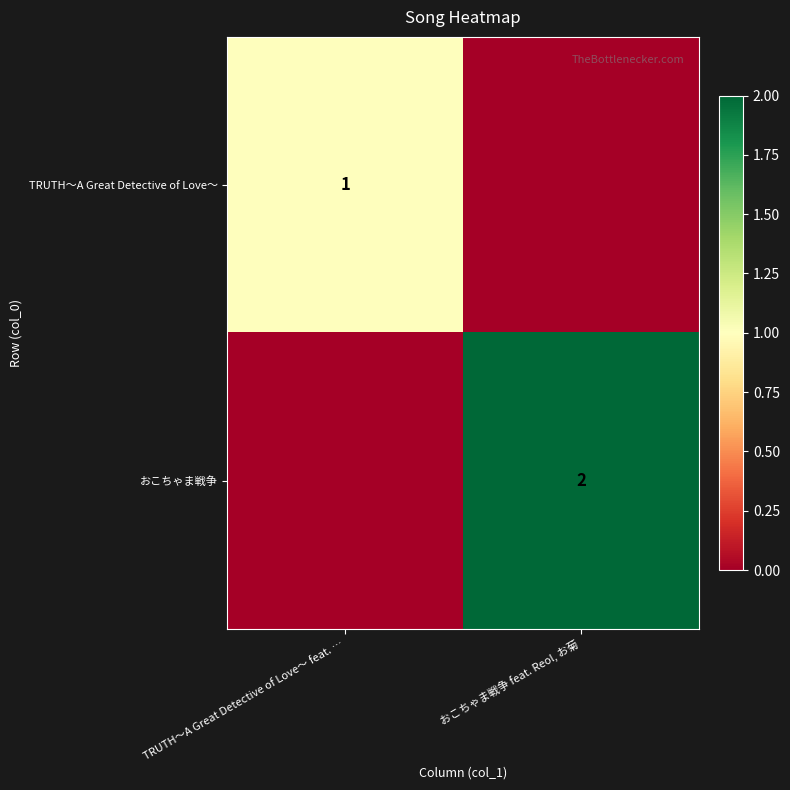

The おこちゃま戦争 series shows 2 at おこちゃま戦争 feat. Reol, お菊. True or false?

True